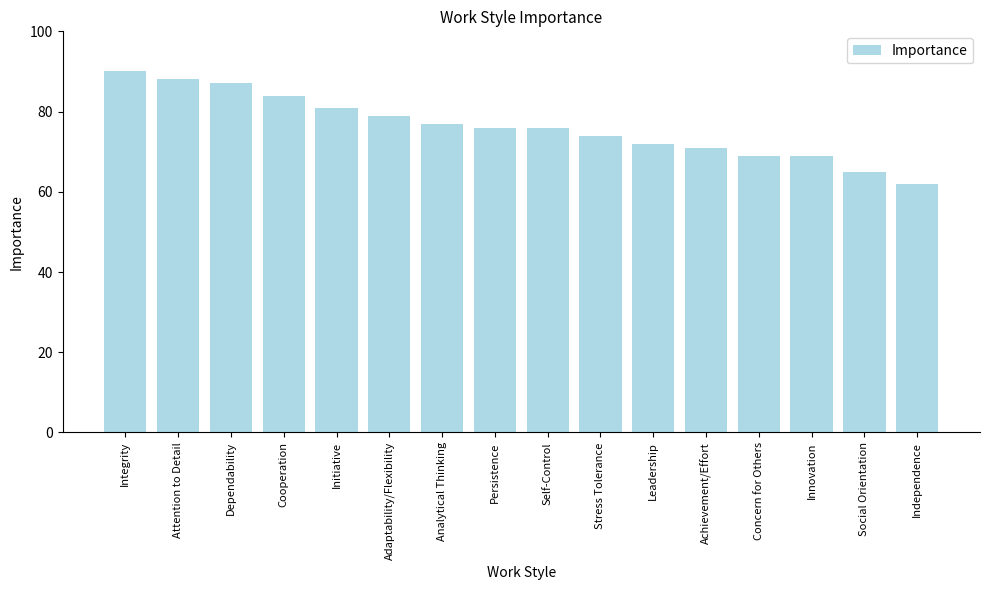

What is the sum of the values at Adaptability/Flexibility and Attention to Detail?

167